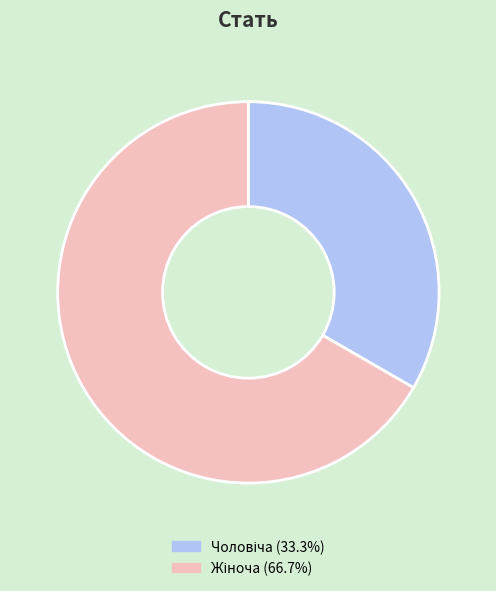

Does any single category account for the majority?

Yes